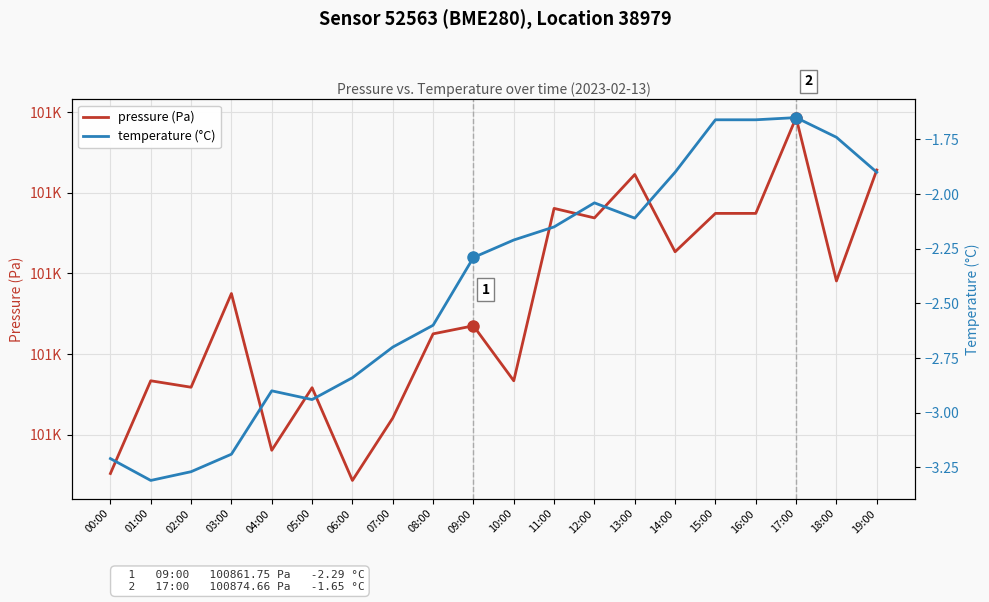

What is the label of the 19th point from the left?

18:00